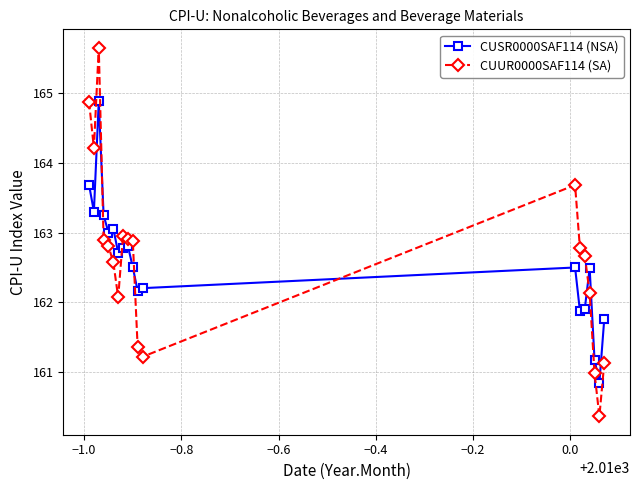

What is the value of the CUUR0000SAF114 (SA) point at the 11th from the left?

161.4